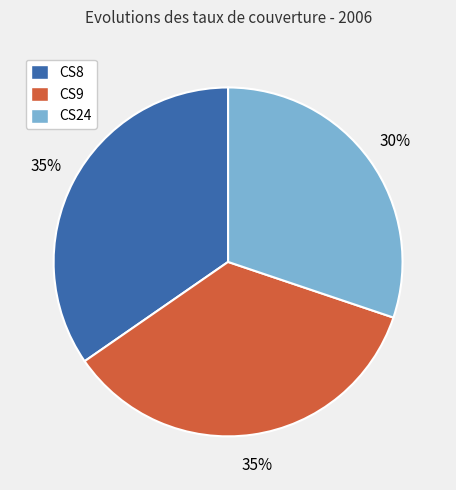

Which slice is the smallest?

CS24